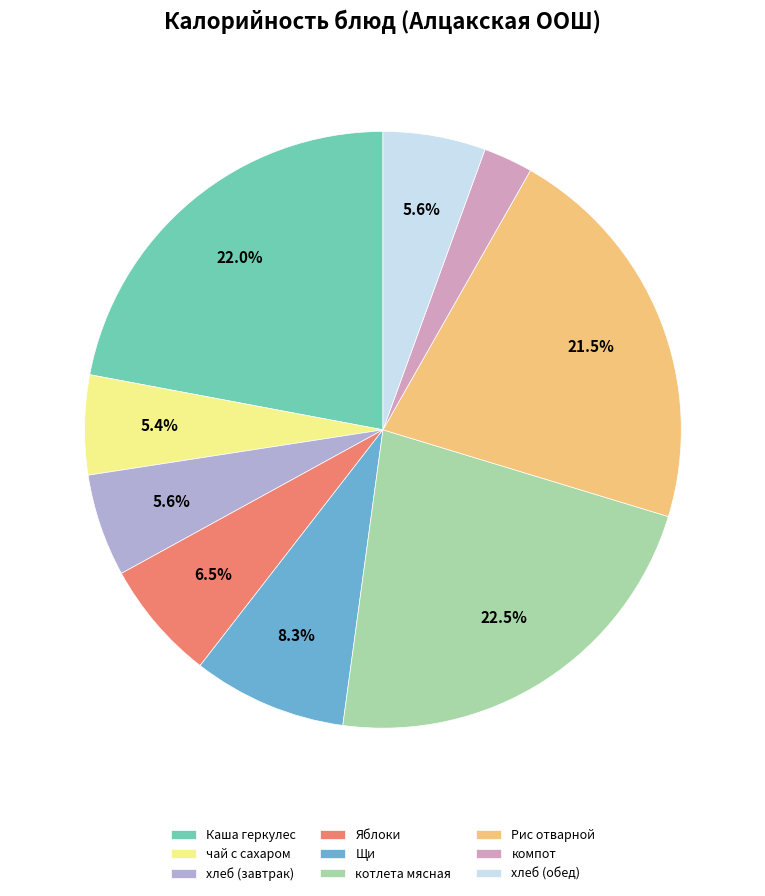

Is Щи the majority of the pie?

No